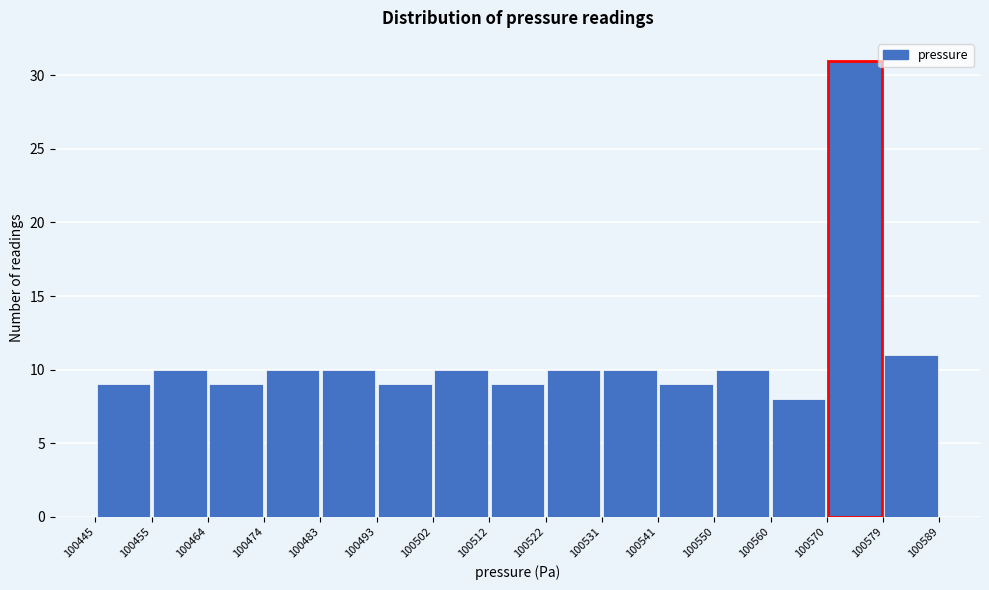

Over which range of the x-axis is the bar tallest?

100570 to 100579